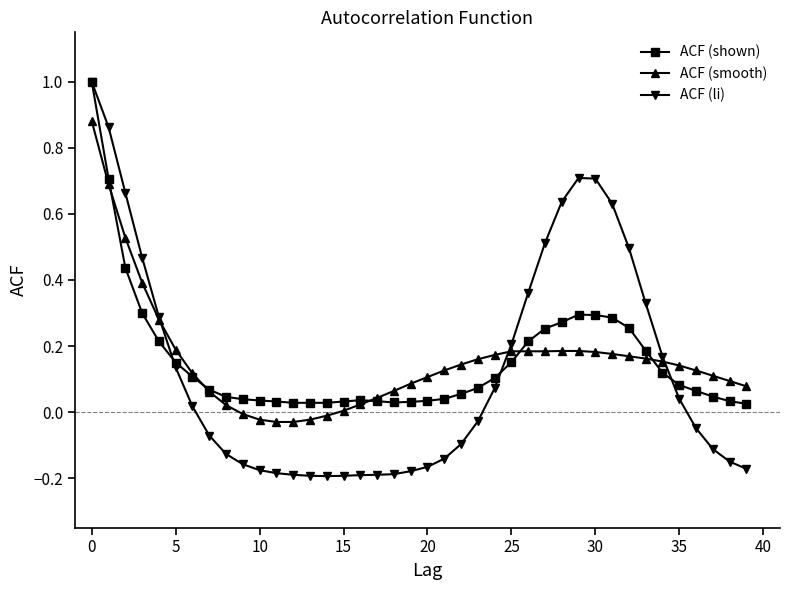

True or false: ACF (shown) has more than 0 points higher than both neighbors.

True